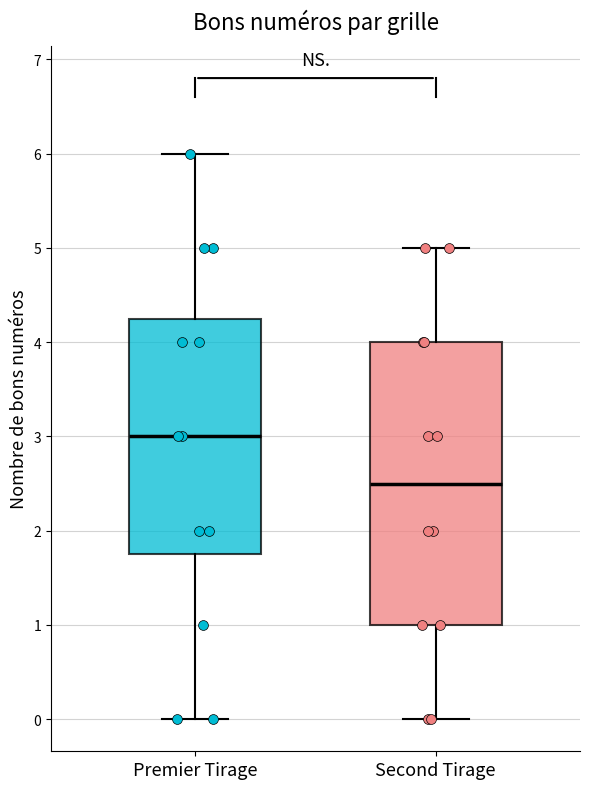

Reading left to right, transcribe this box plot: for each box, give where its median line is, the range the box spans, and where its two whiskers end, as read against the y-axis. The values are not printed on the chart, so give them approximately, as read against the axis.

Premier Tirage: median 3.0, box 1.8 to 4.3, whiskers 0.0 to 6.0
Second Tirage: median 2.5, box 1.0 to 4.0, whiskers 0.0 to 5.0